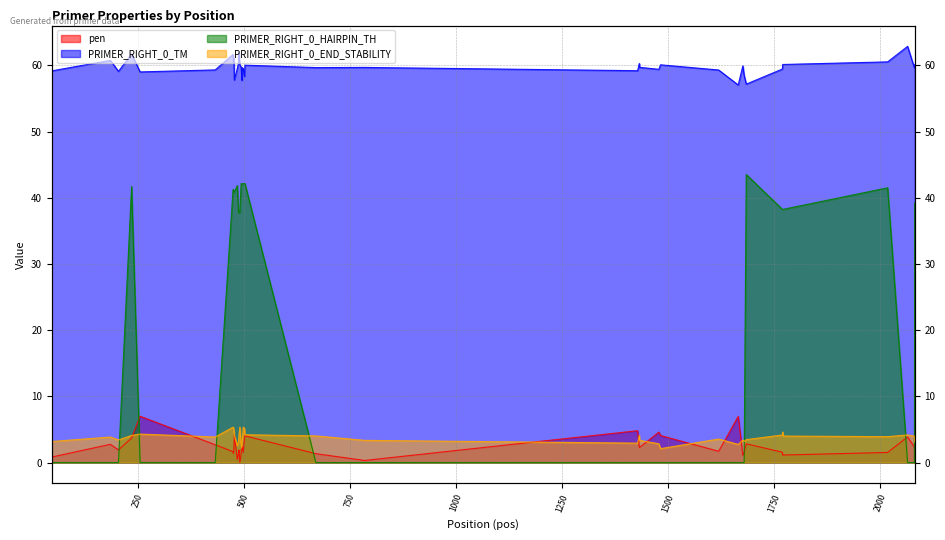

True or false: PRIMER_RIGHT_0_TM and PRIMER_RIGHT_0_HAIRPIN_TH cross at least once.

False